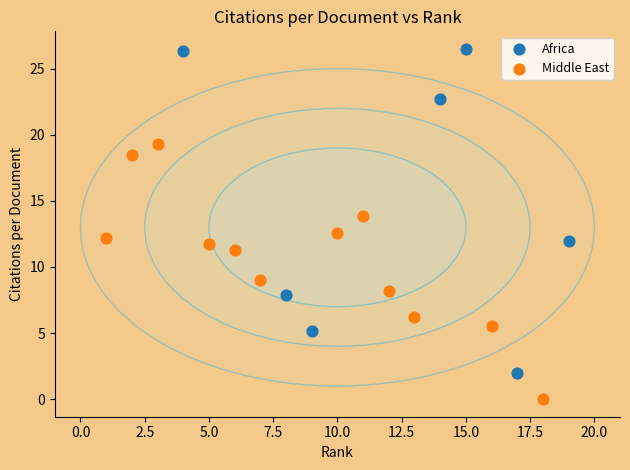

Which series reaches the maximum Y coordinate?

Africa